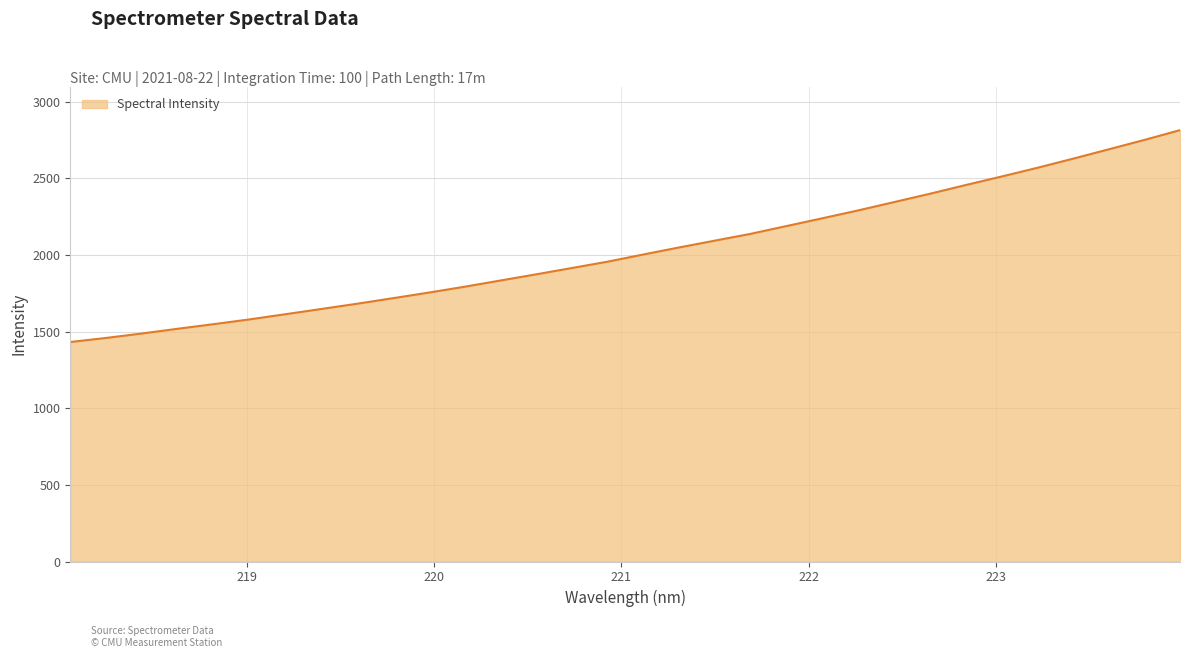

True or false: the data has more than 2 interior local peaks.

False